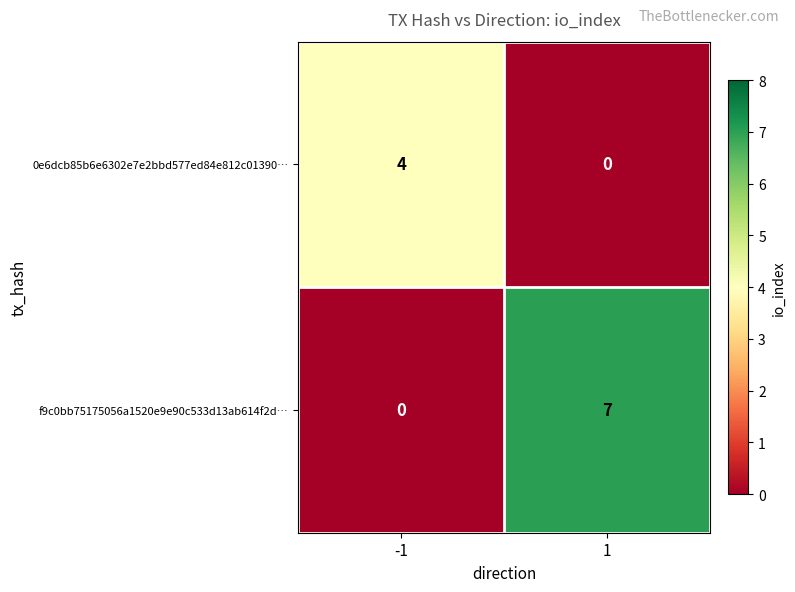

Reading left to right, what are all the values shown in this chart?

0e6dcb85b6e6302e7e2bbd577ed84e812c01390…: -1=4	1=0
f9c0bb75175056a1520e9e90c533d13ab614f2d…: -1=0	1=7